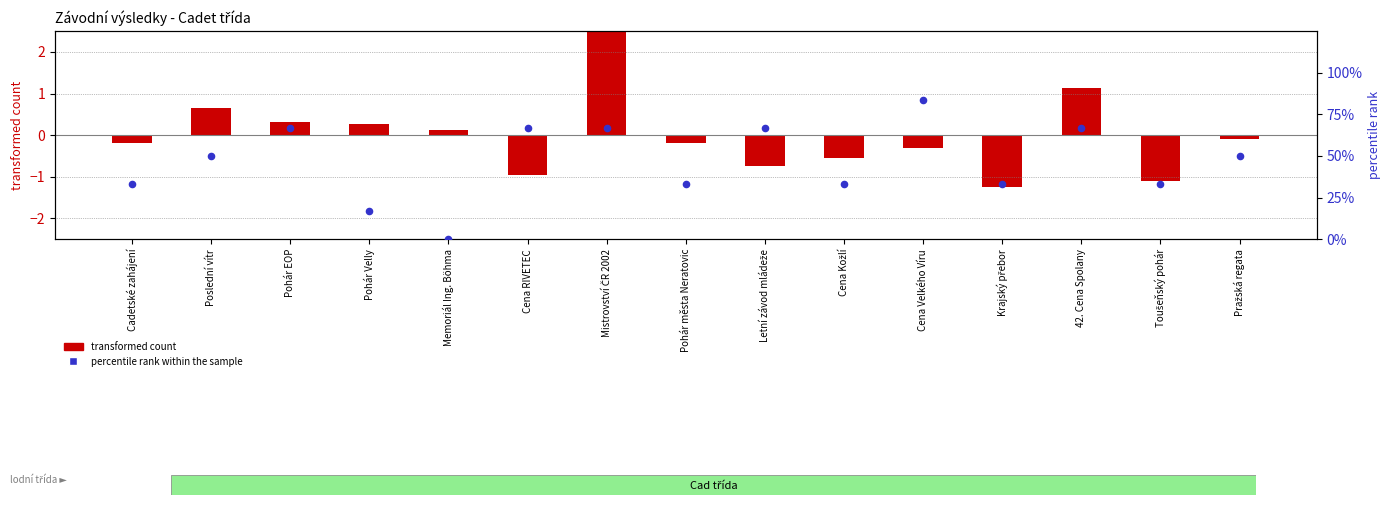

Which series reaches the minimum Y coordinate?

transformed count (Body normalized)